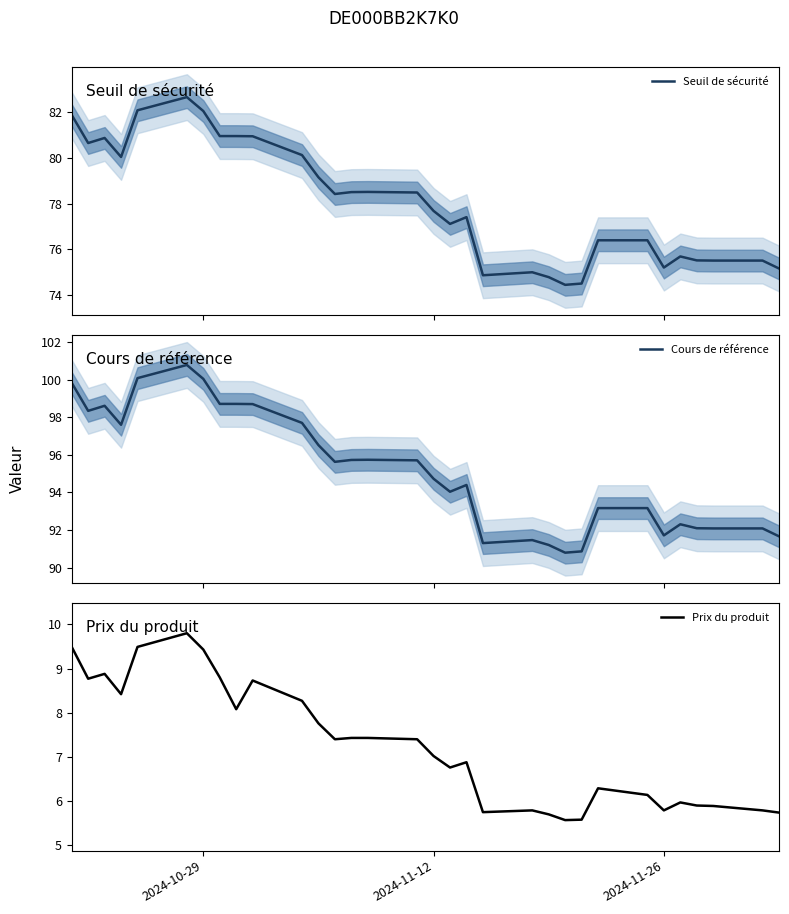

Reading left to right, transcribe all the data shown in this chart.

Seuil de sécurité: 81.9	80.6	80.9	80.0	82.1	82.6	82.0	80.9	80.9	80.9	80.1	79.1	78.4	78.5	78.5	78.5	77.7	77.1	77.4	74.9	75.0	74.8	74.5	74.5	76.4	76.4	75.2	75.7	75.5	75.5	75.5	75.2
Cours de référence: 99.8	98.3	98.6	97.6	100.1	100.8	100.0	98.7	98.7	98.7	97.7	96.5	95.6	95.7	95.7	95.7	94.7	94.0	94.4	91.3	91.5	91.2	90.8	90.9	93.2	93.2	91.7	92.3	92.1	92.1	92.1	91.7
Prix du produit: 9.5	8.8	8.9	8.4	9.5	9.8	9.4	8.8	8.1	8.7	8.3	7.8	7.4	7.4	7.4	7.4	7.0	6.8	6.9	5.8	5.8	5.7	5.6	5.6	6.3	6.1	5.8	6.0	5.9	5.9	5.8	5.7